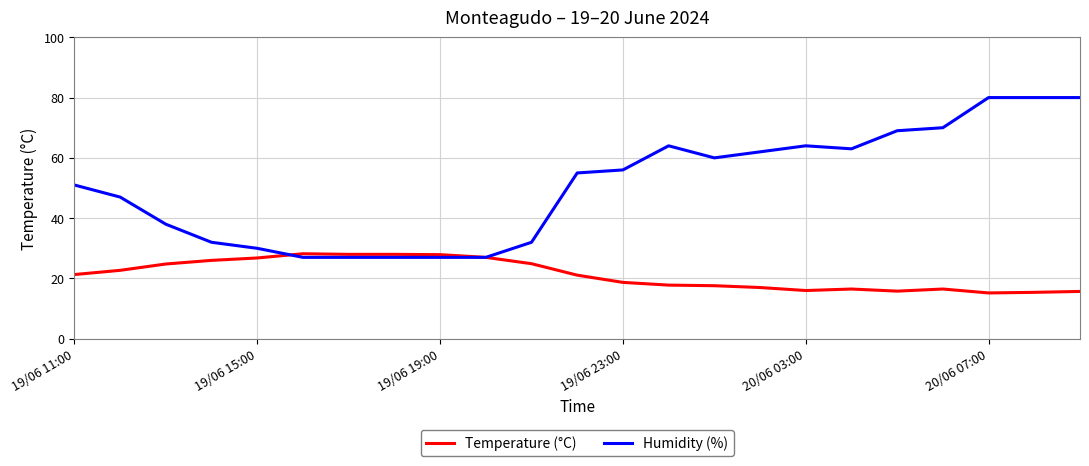

Which series has the largest total across all categories?

Humidity (%)